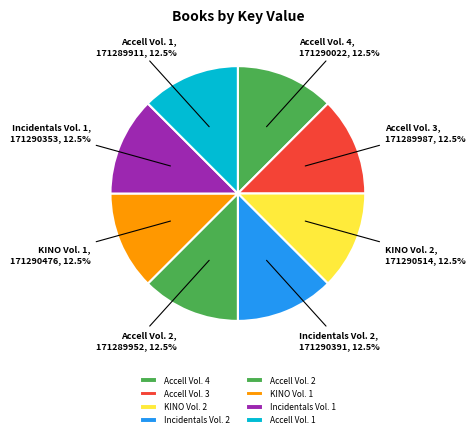

Is there any slice that represents more than half of the pie?

No